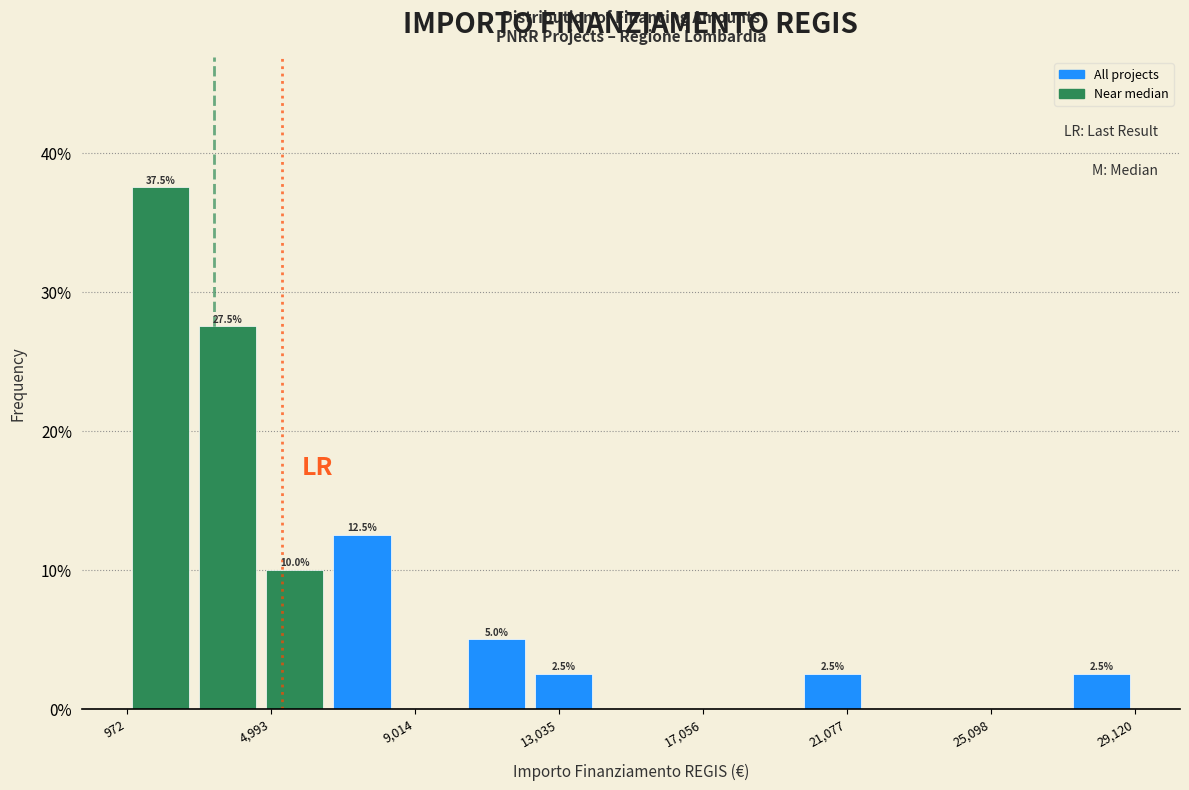

Around what value on the x-axis is the tallest bar? Give the approximate position of its centre, as read against the axis.

2000